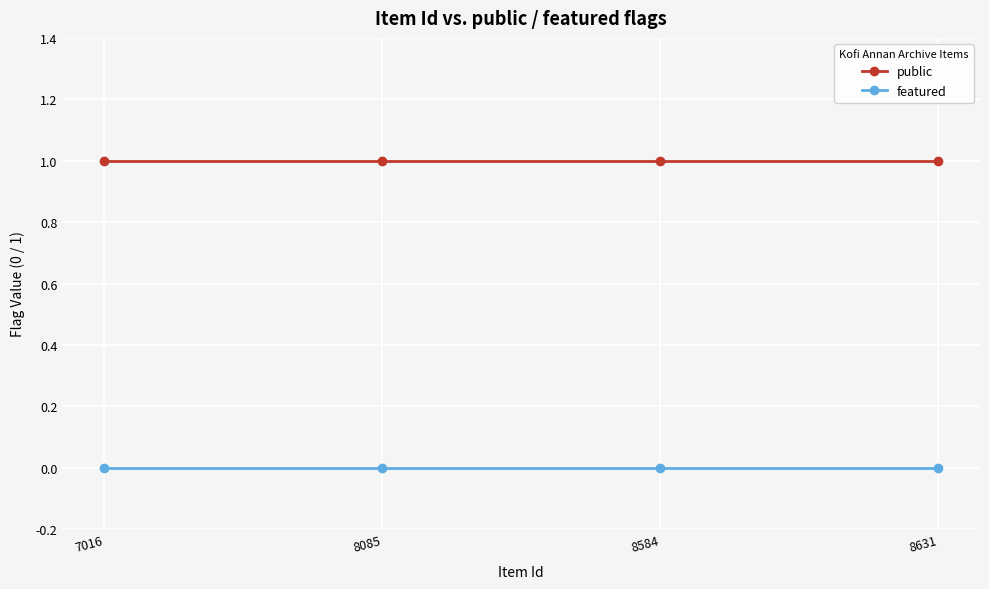

At 8085, list the series in order from largest to smallest.

public, featured